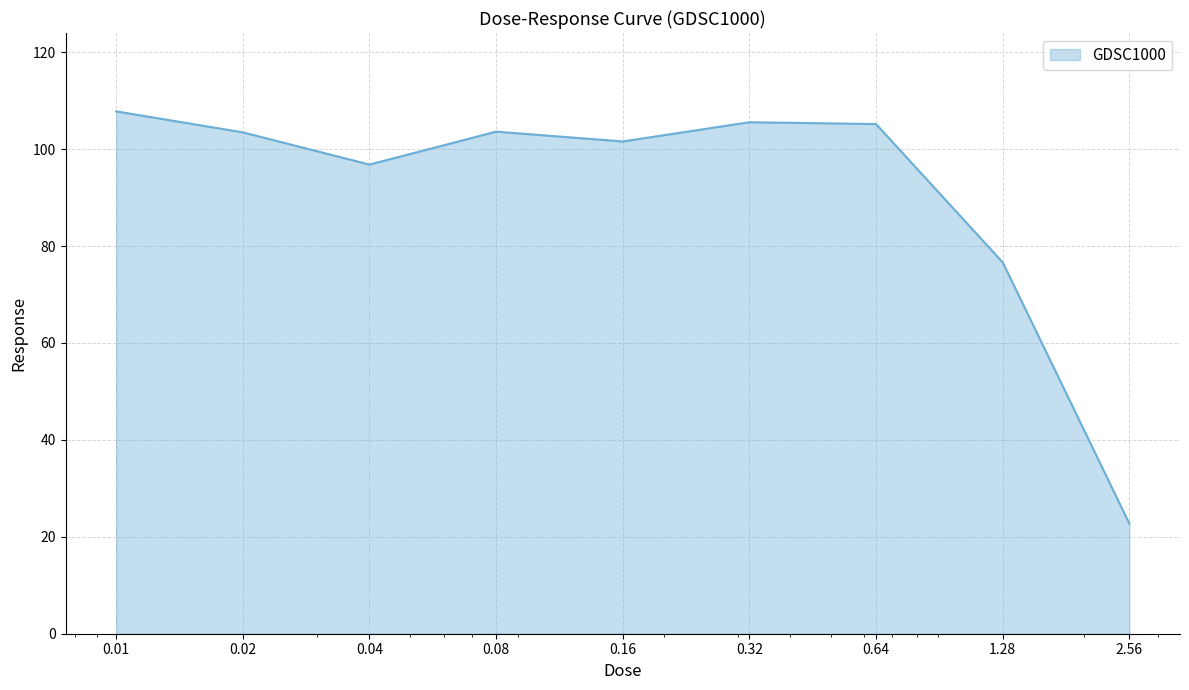

What is the greatest value displayed?

107.8